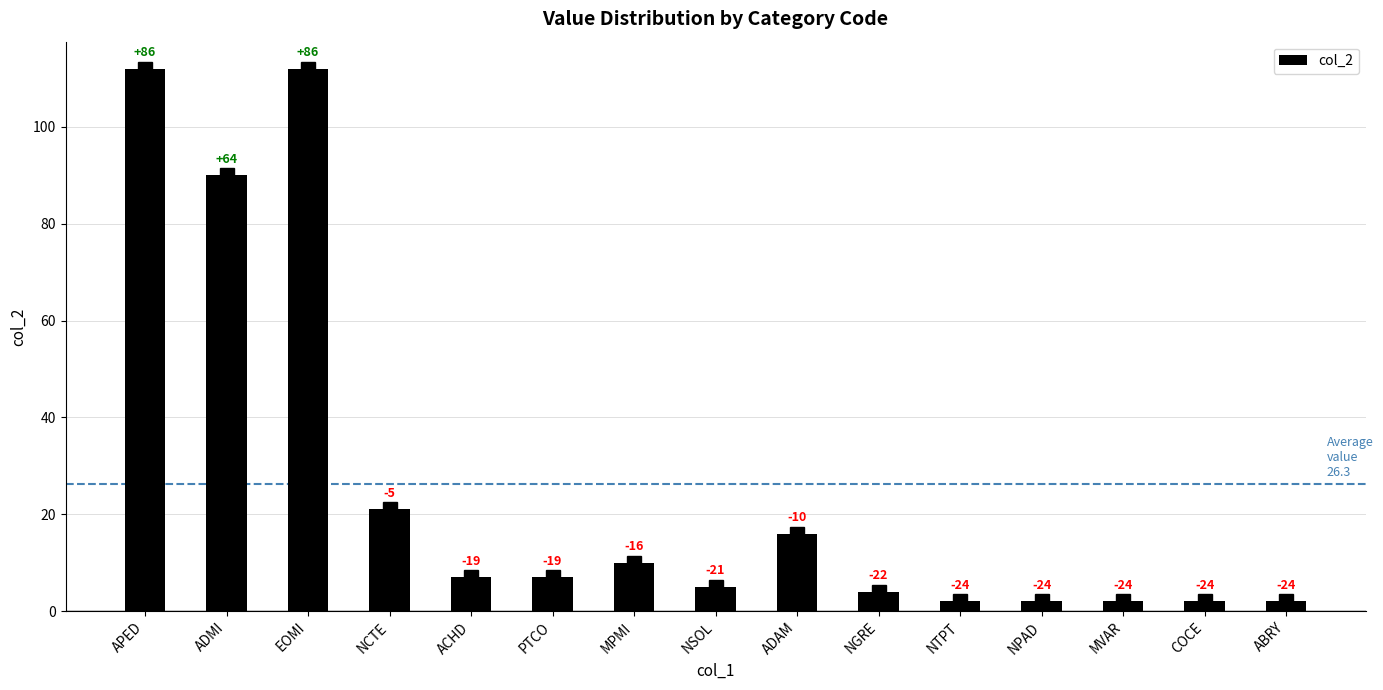

How many bars are there in total?

15